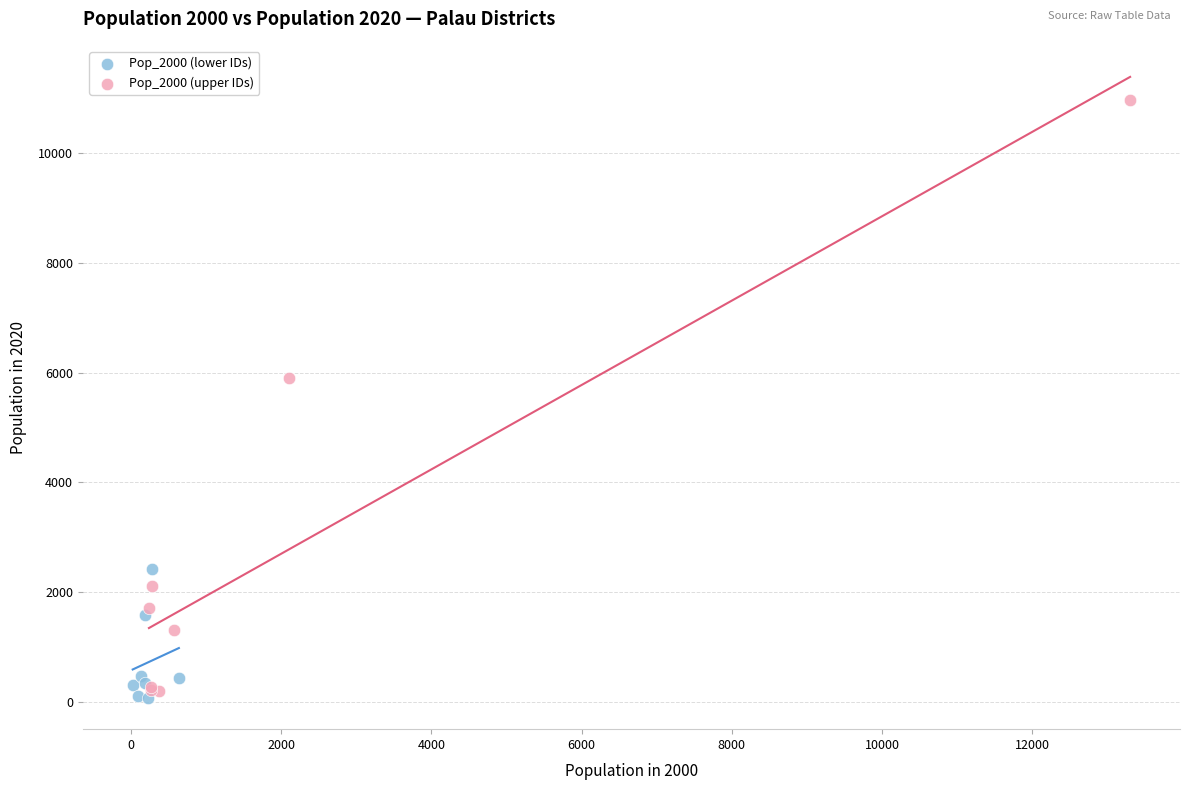

What are all the series names shown in the legend?

Pop_2000 (lower IDs), Pop_2000 (upper IDs)